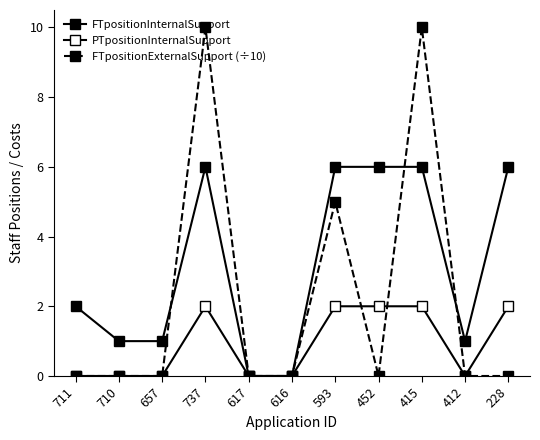

At how many categories does at least one series exceed 4?

5